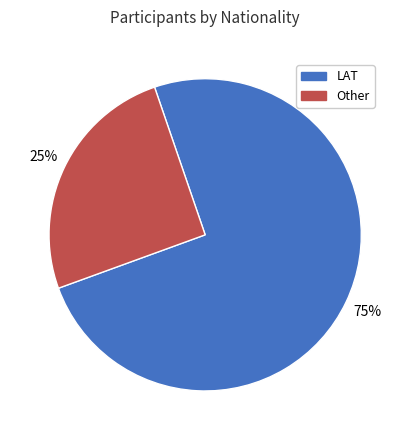

Which slice is the largest?

LAT